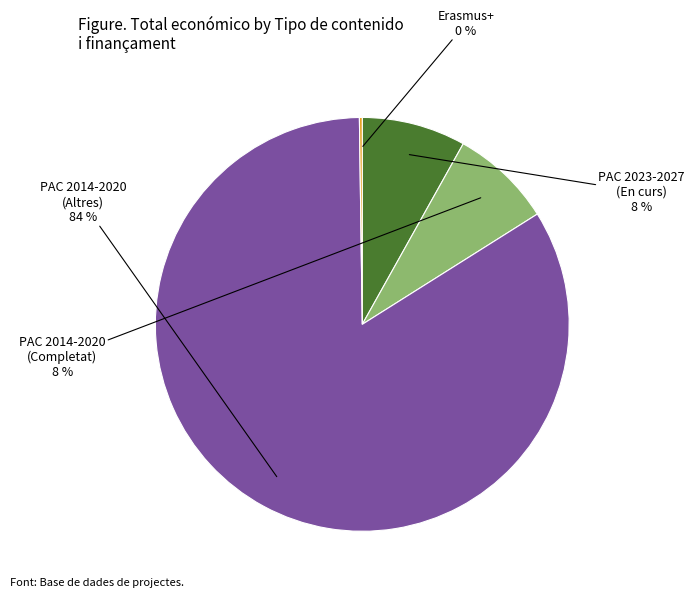

Does any single category account for the majority?

Yes